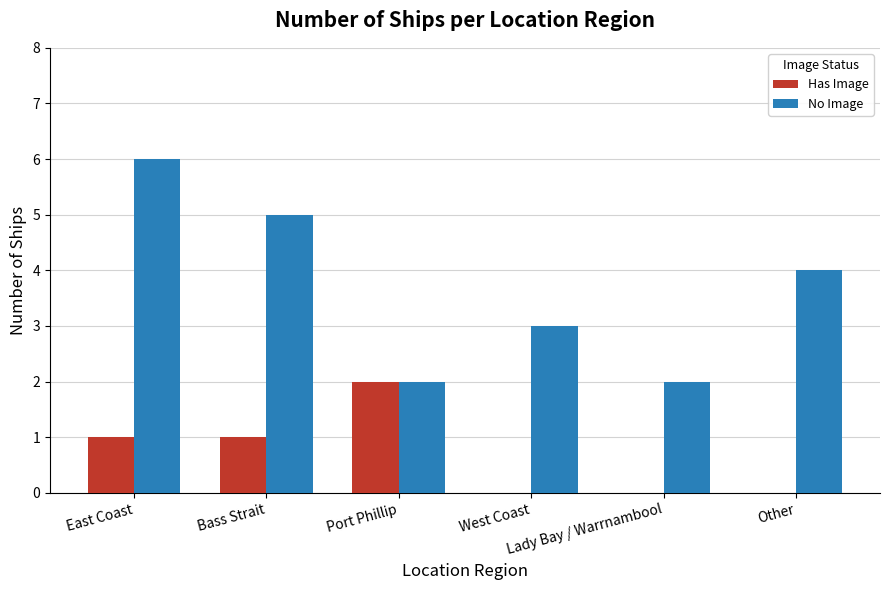

Is the value of Has Image at Lady Bay / Warrnambool greater than the value of No Image at Lady Bay / Warrnambool?

No